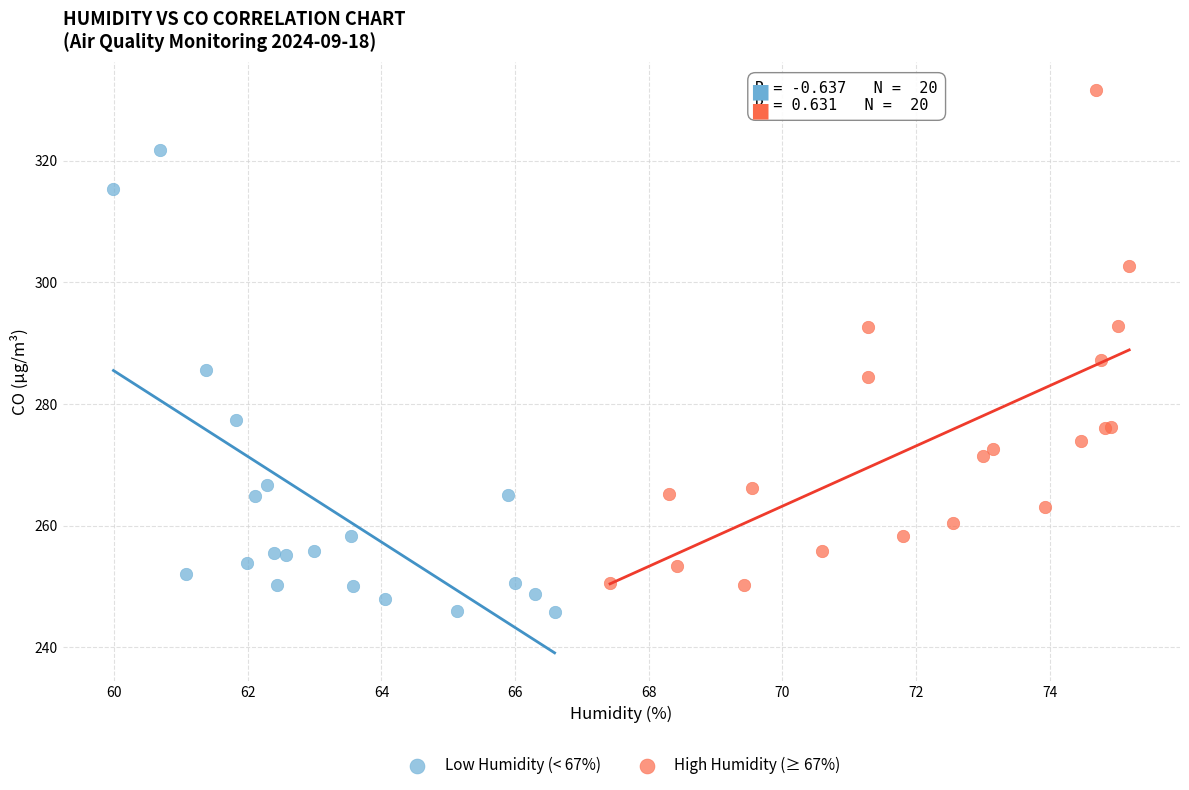

Which series reaches the maximum Y coordinate?

High Humidity (≥ 67%)